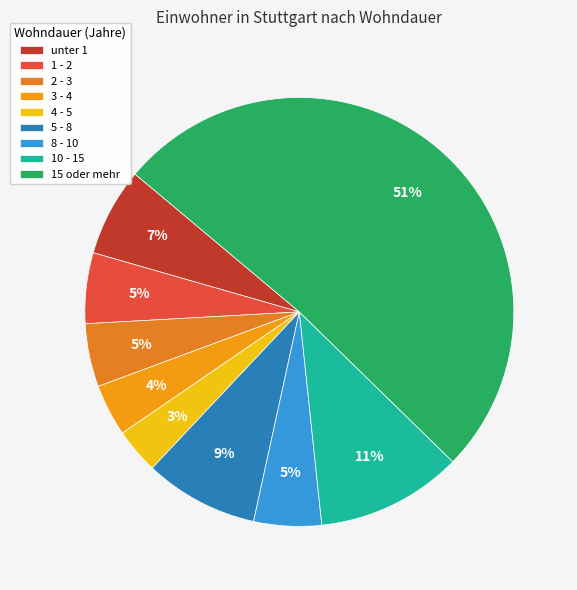

What percentage is the 10 - 15 slice, to the nearest percent?

11%